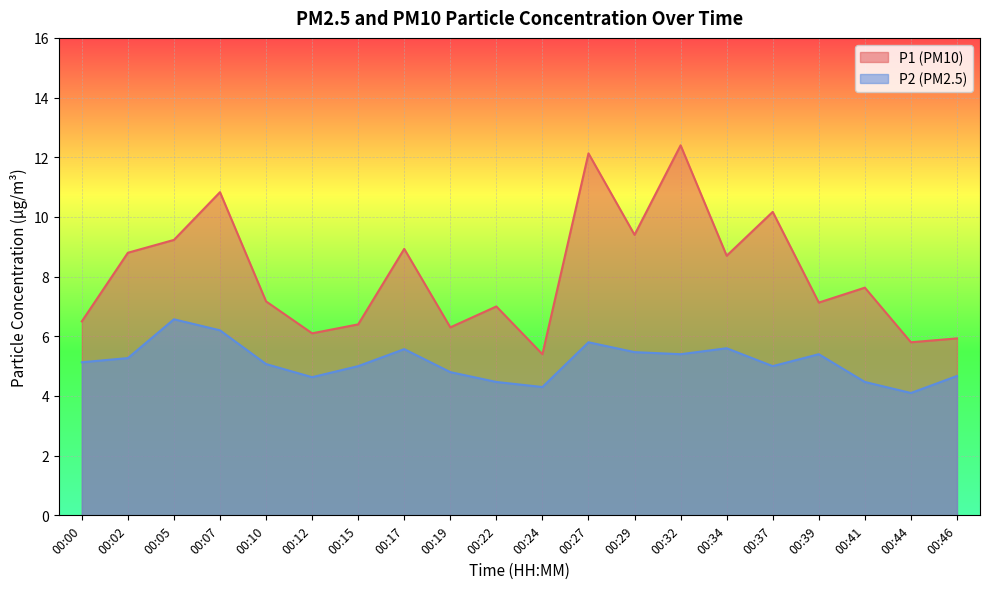

How many lines are shown in the chart?

2